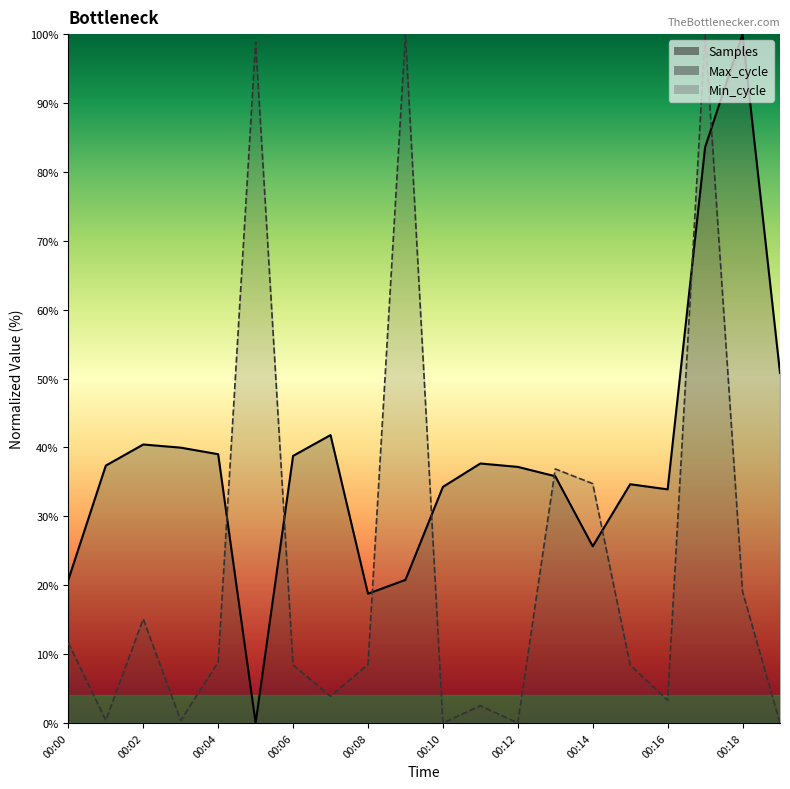

What is the difference between the maximum and minimum values in the Max_cycle series?

100.0